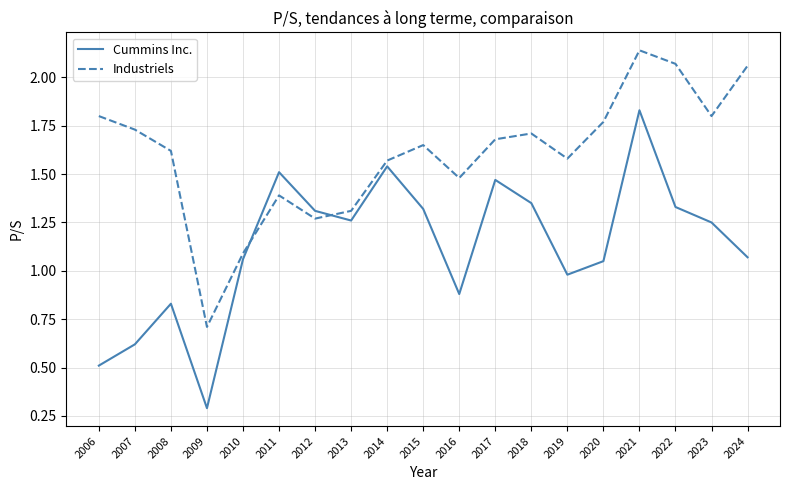

True or false: Industriels has a value of 2.4 at 2011.

False